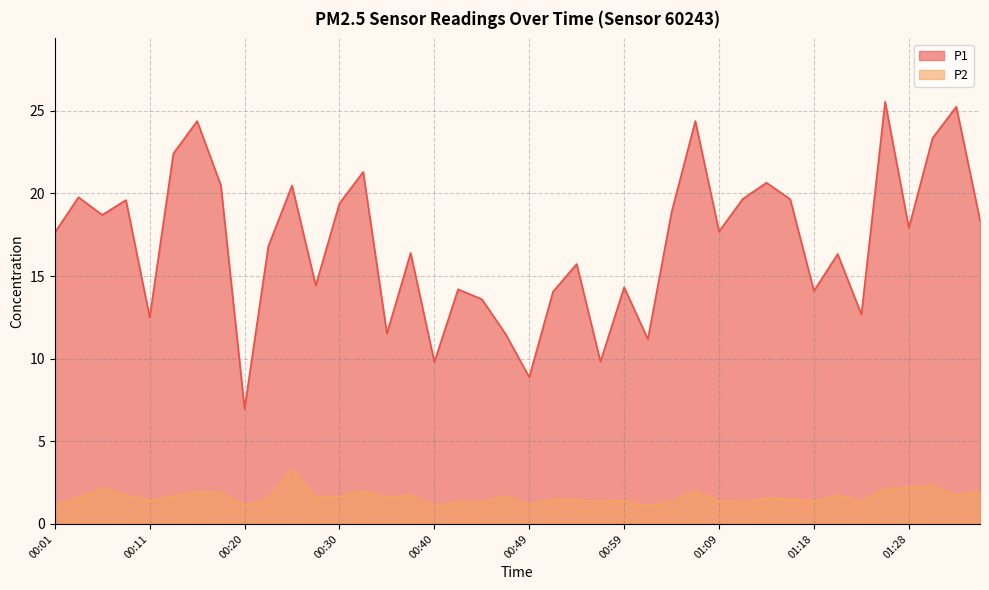

At 01:26, list the series in order from smallest to largest.

P2, P1